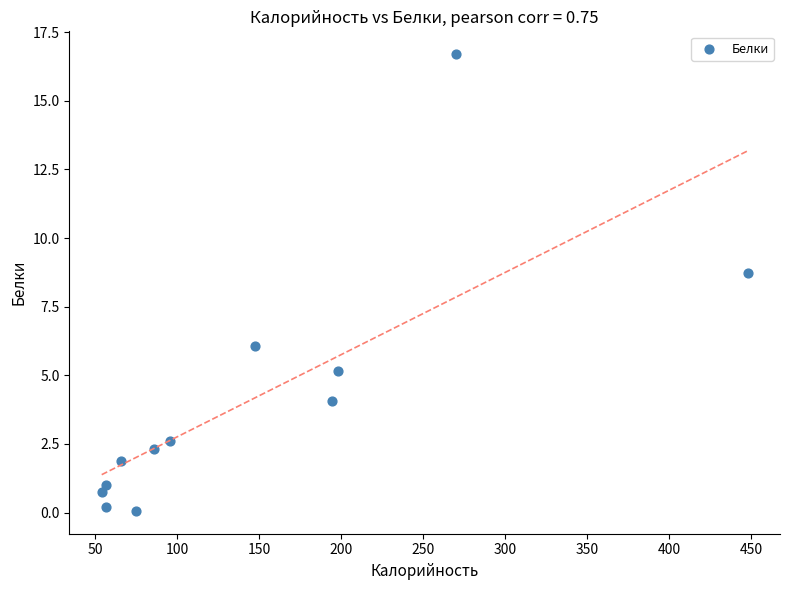

What is the average X value?

145.6